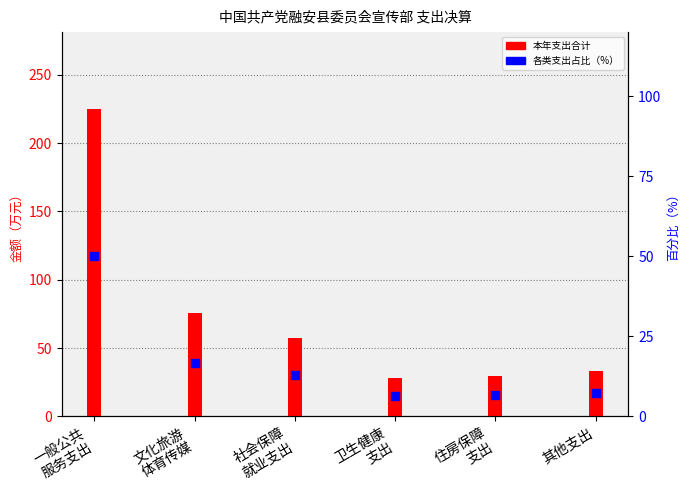

Is the value of 各类支出占比 at 社会保障
就业支出 greater than the value of 本年支出合计 at 文化旅游
体育传媒?

No